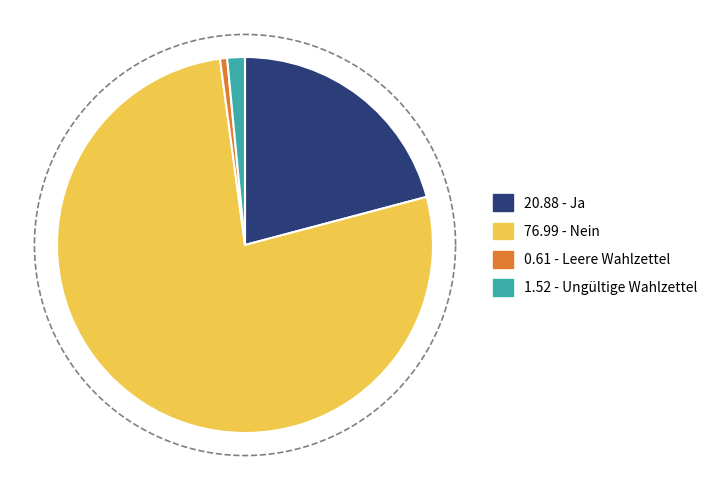

What percentage is the Ja slice, to the nearest percent?

21%